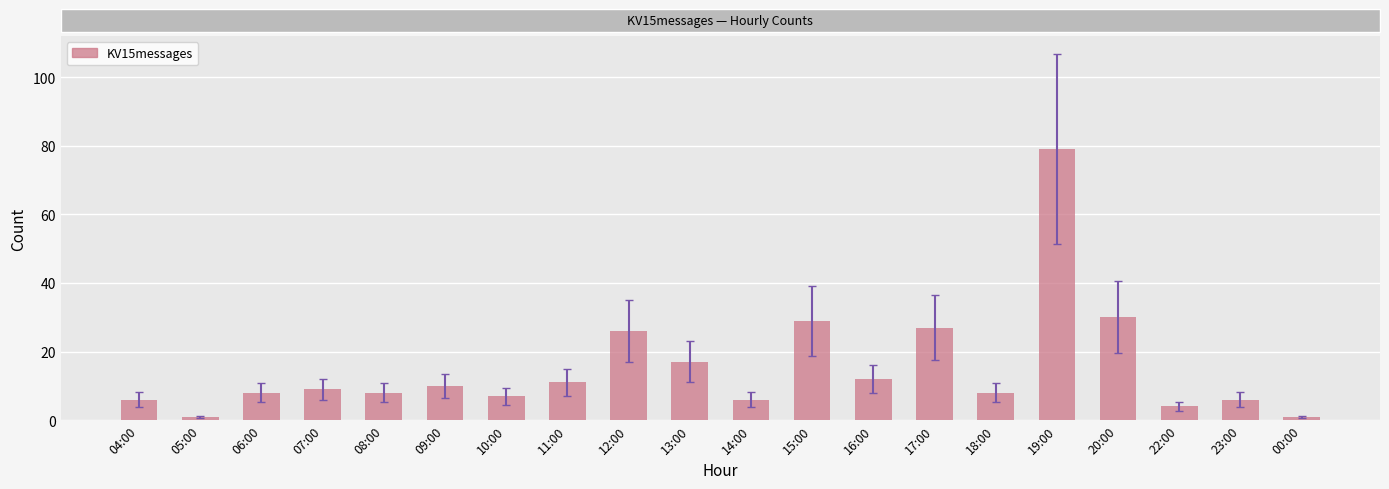

At which category does the chart reach its peak across all series?

19:00